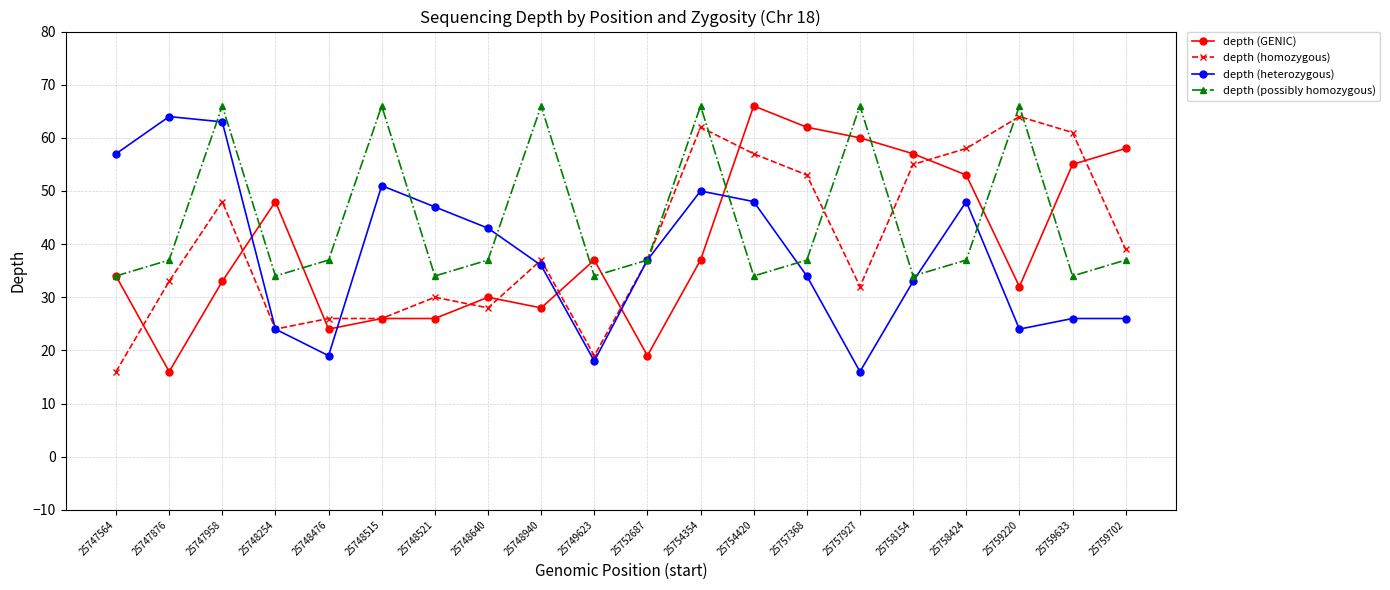

What is the sum of all depth (homozygous) values?

805